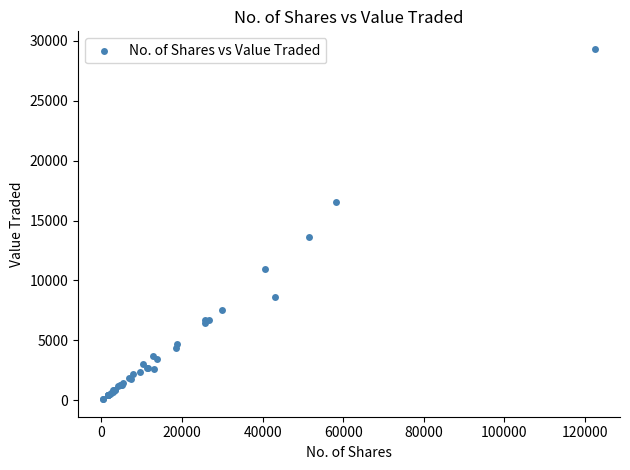

What Y value in the scatter plot is closest to 14706?

13655